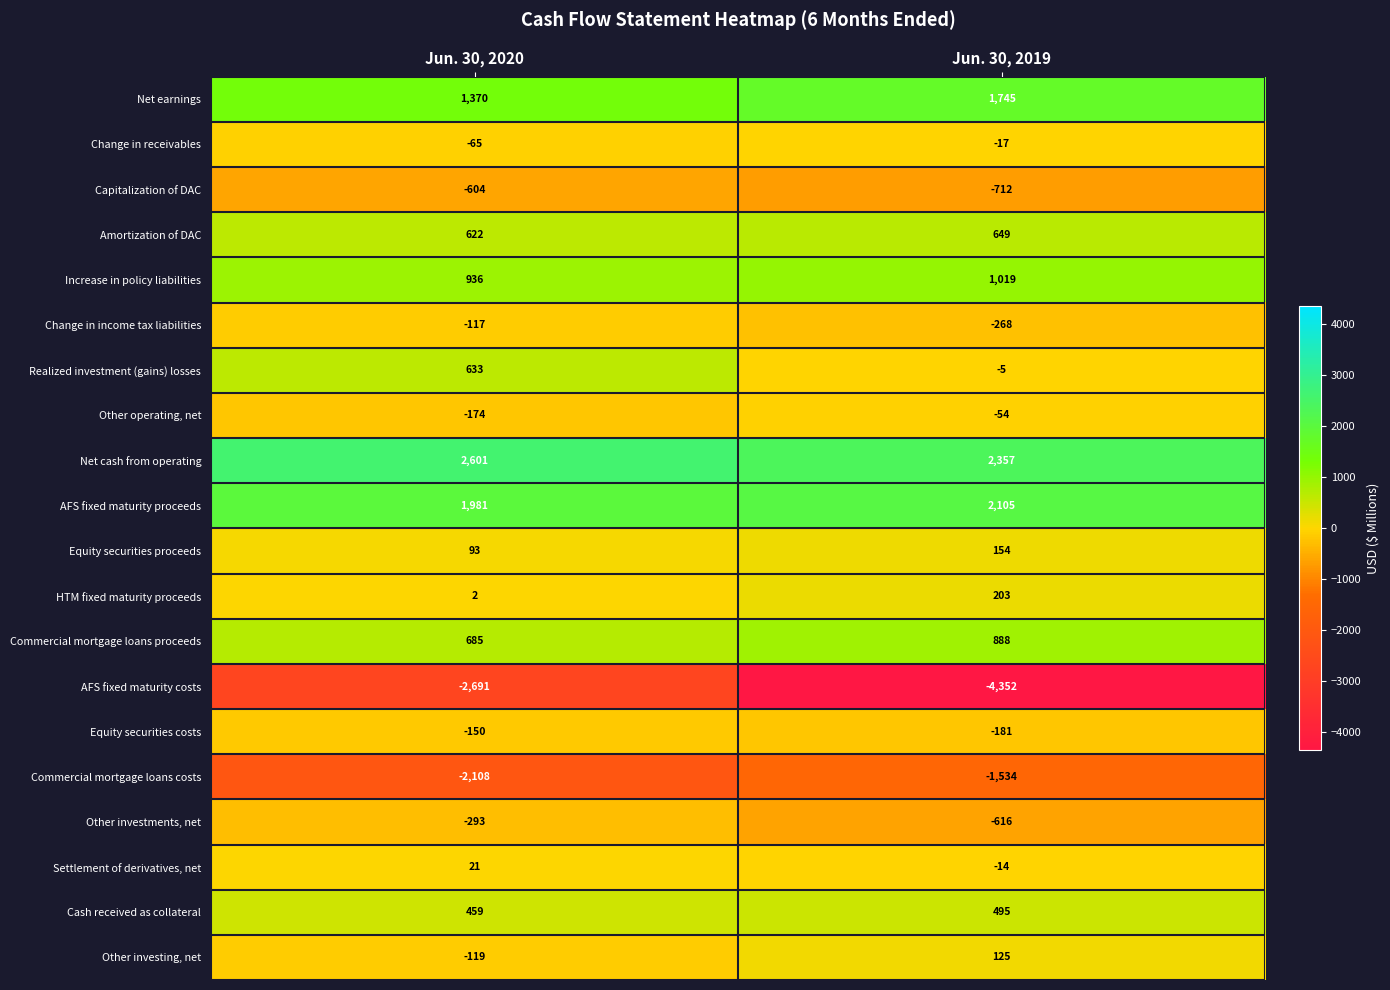

What is the maximum value shown in the chart?

2601